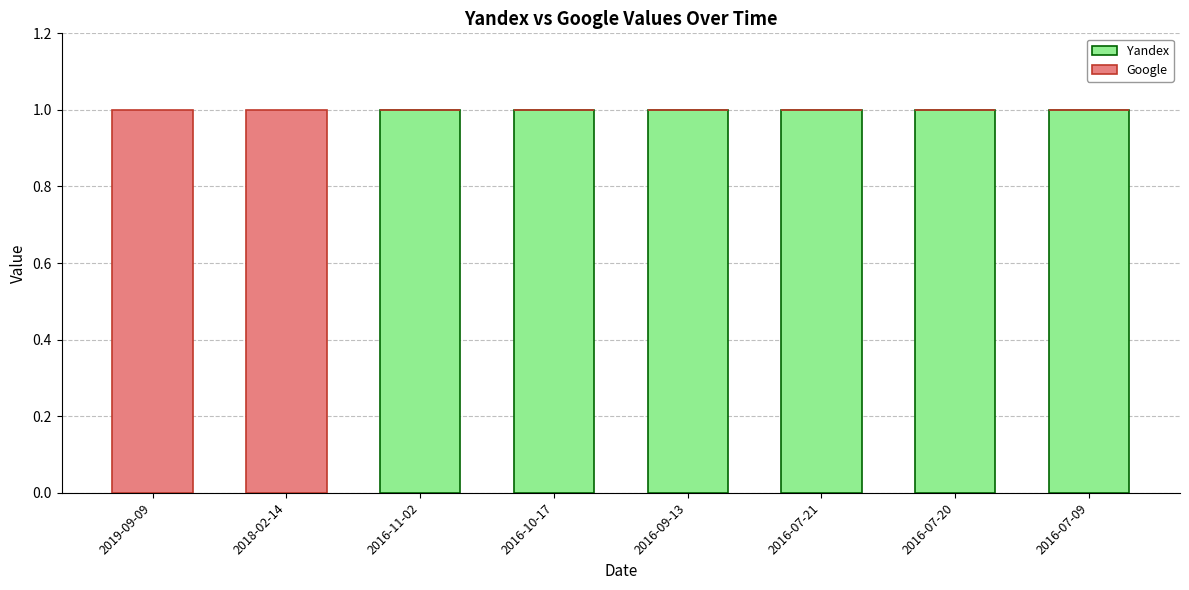

Does the chart contain stacked bars?

Yes